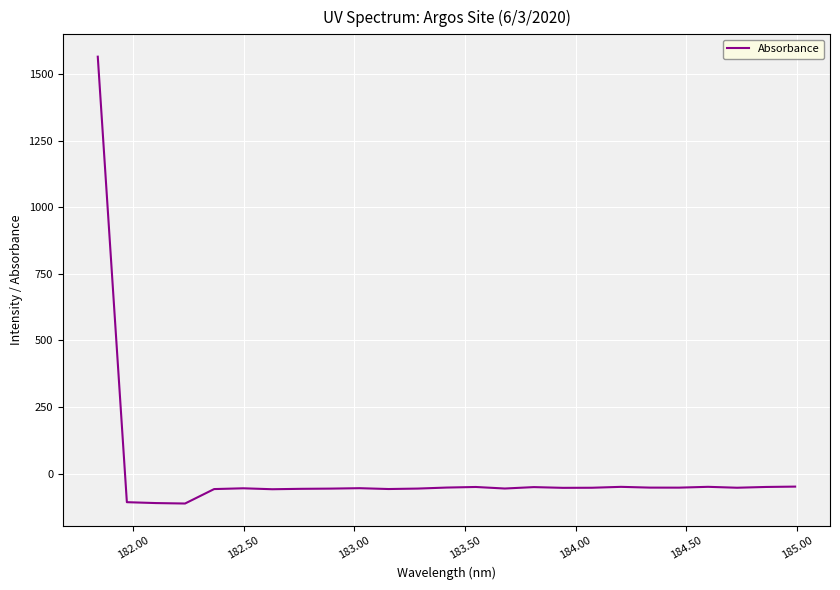

What is the minimum value shown in the chart?

-112.4